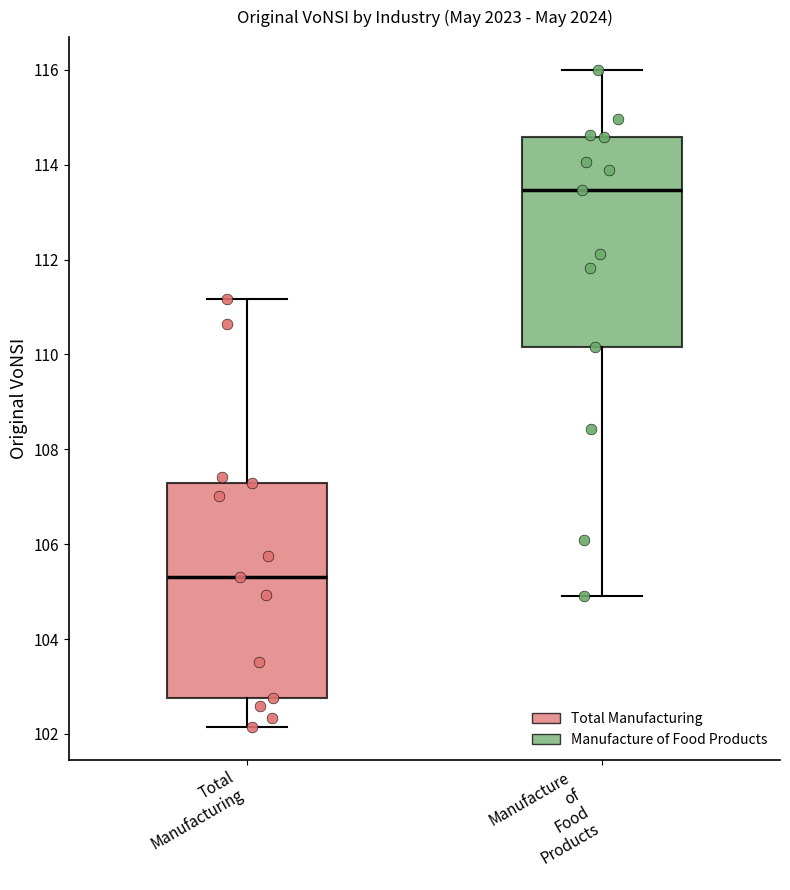

Which box has the lowest median line?

Total Manufacturing